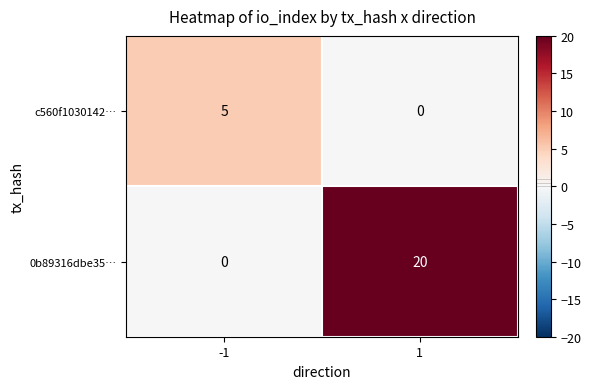

List the series in order of their peak value, highest first.

0b89316dbe35…, c560f1030142…